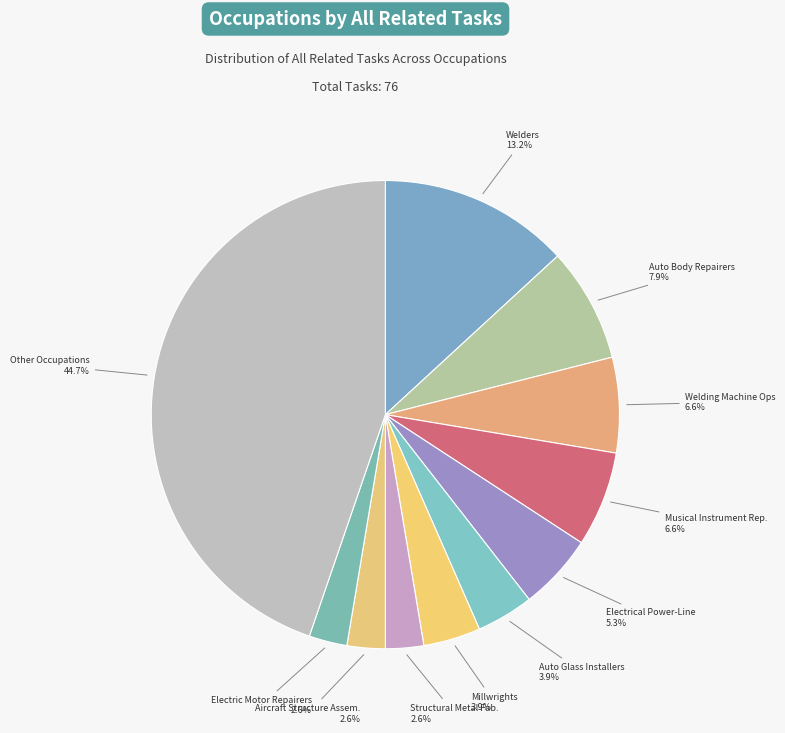

Between Electric Motor Repairers and Auto Glass Installers, which is larger?

Auto Glass Installers